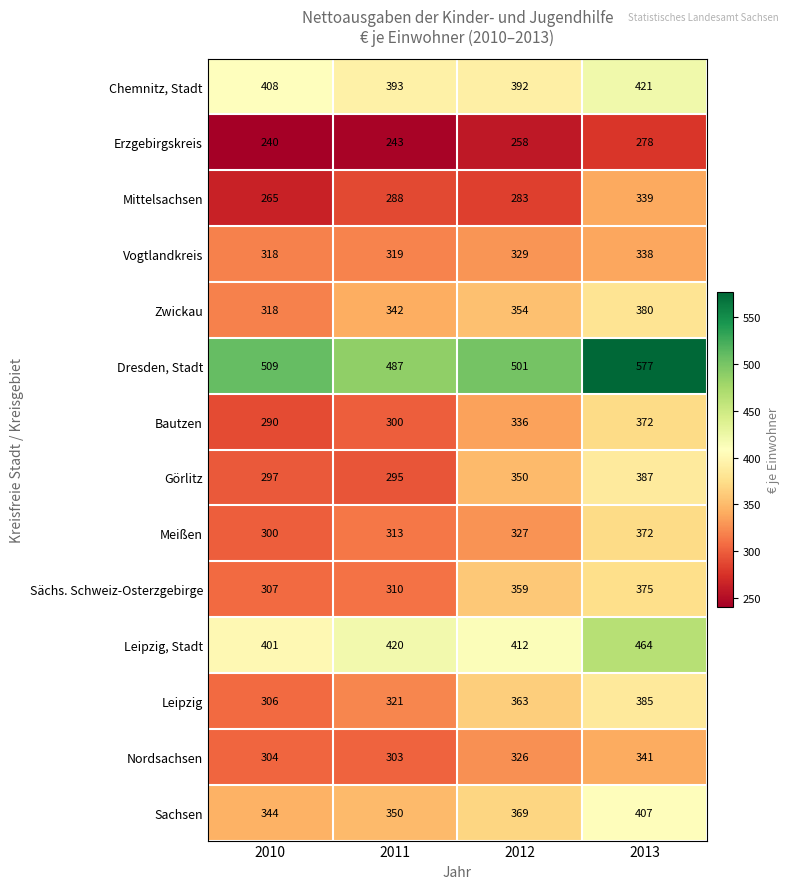

List the labels in order of Mittelsachsen value, smallest first.

2010, 2012, 2011, 2013